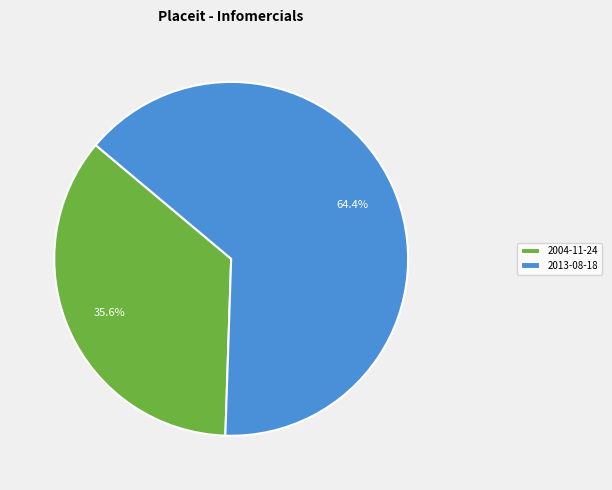

To the nearest percent, what portion does 2004-11-24 represent?

36%